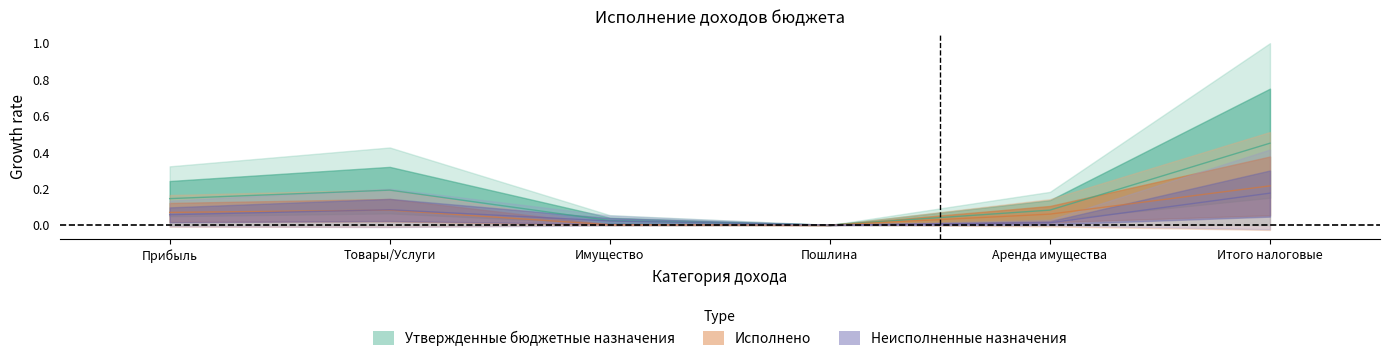

The Утвержденные бюджетные назначения series shows 0.2 at Товары/Услуги. True or false?

True